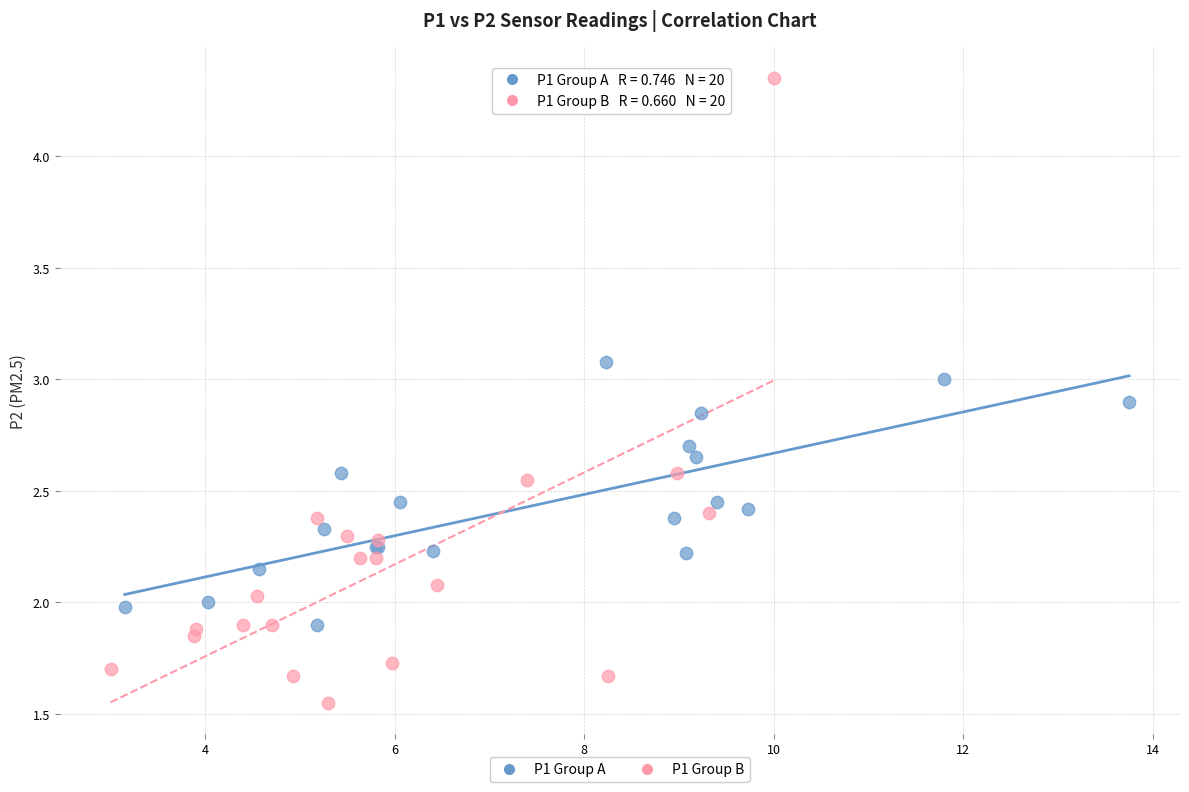

Which series reaches the minimum Y coordinate?

P1 Group B